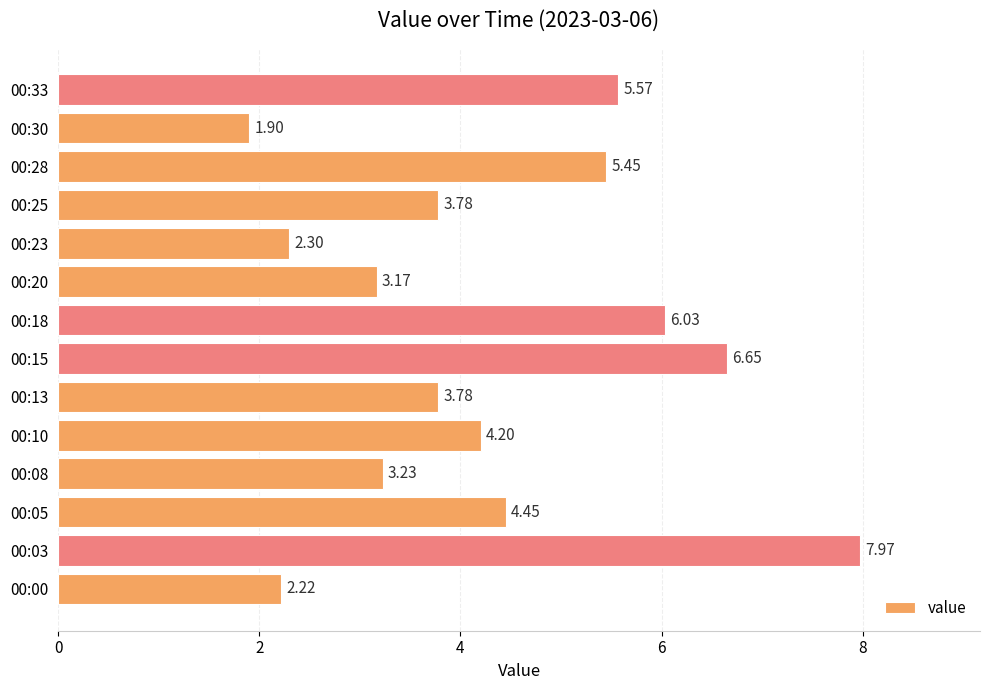

What is the sum of all values?

60.7